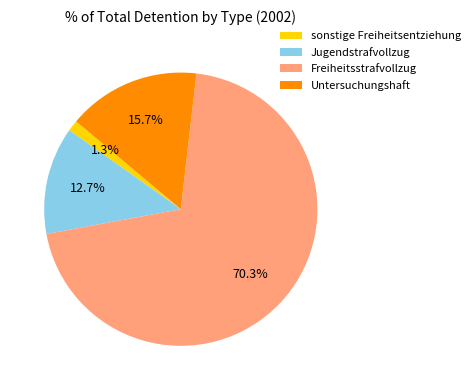

Combined, do Freiheitsstrafvollzug and Jugendstrafvollzug account for over 50%?

Yes